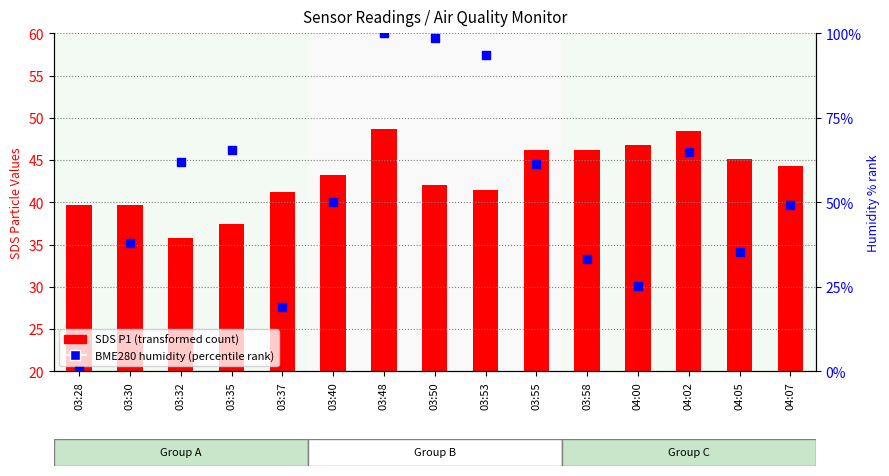

At which category is the sum across all series the highest?

03:48